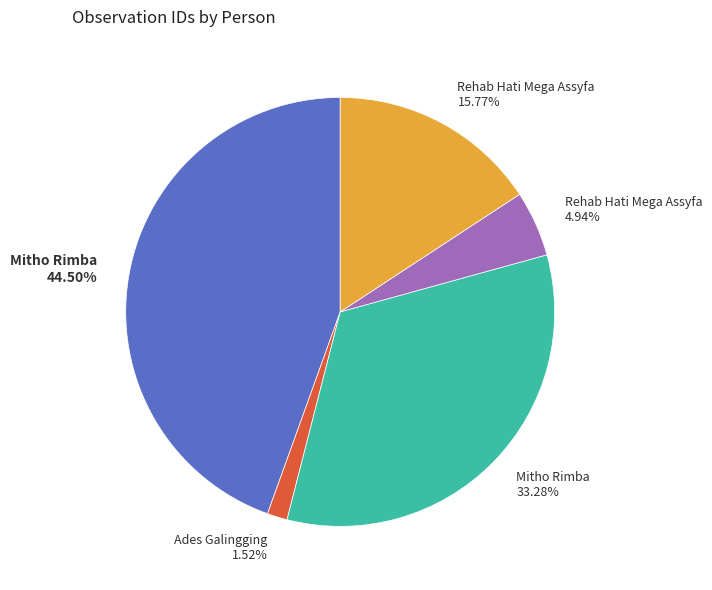

Is there any slice that represents more than half of the pie?

No